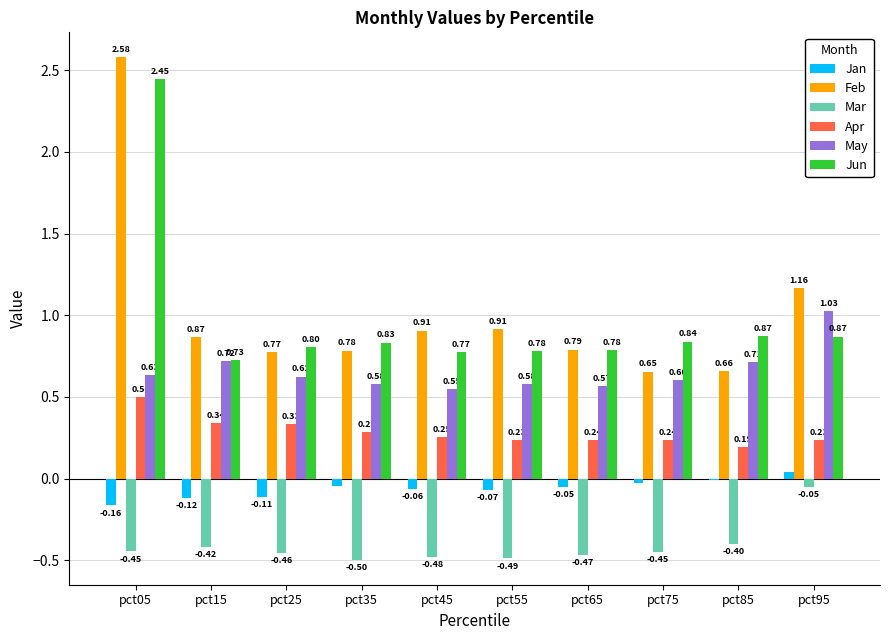

Which series has the largest total across all categories?

Feb